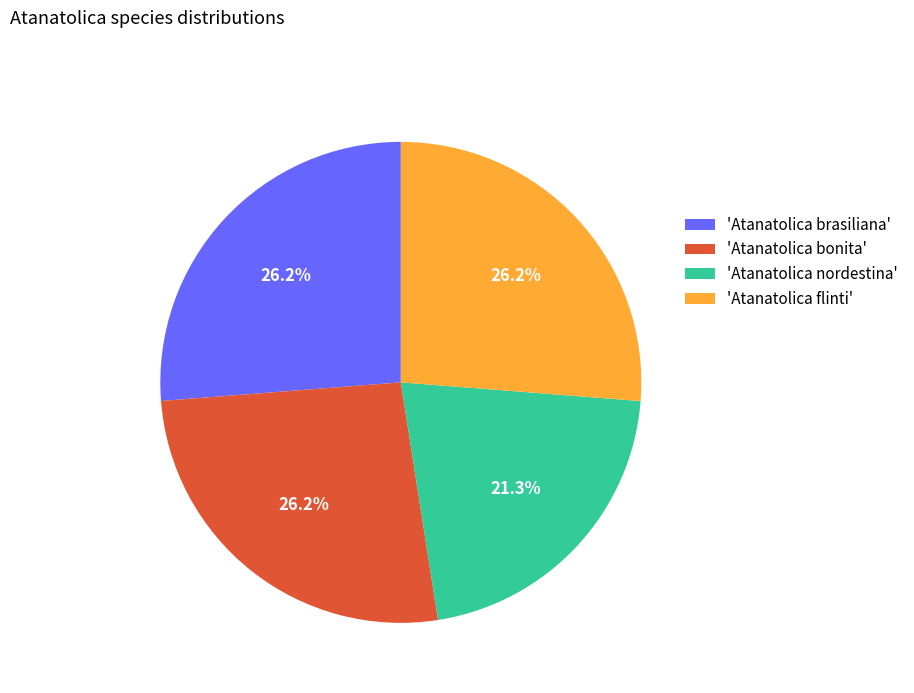

Approximately how many times larger is the value at 'Atanatolica brasiliana' compared to 'Atanatolica bonita'?

1.0